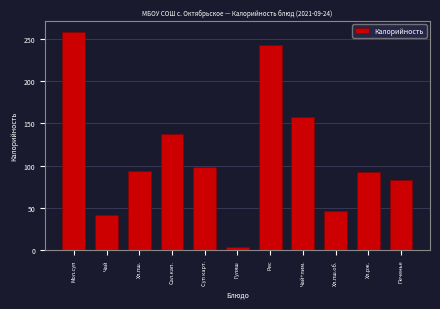

Reading right to left, extract all data points from this chart.

82.9	92.0	46.8	157.6	242.9	3.7	98.4	137.0	93.5	41.6	258.8